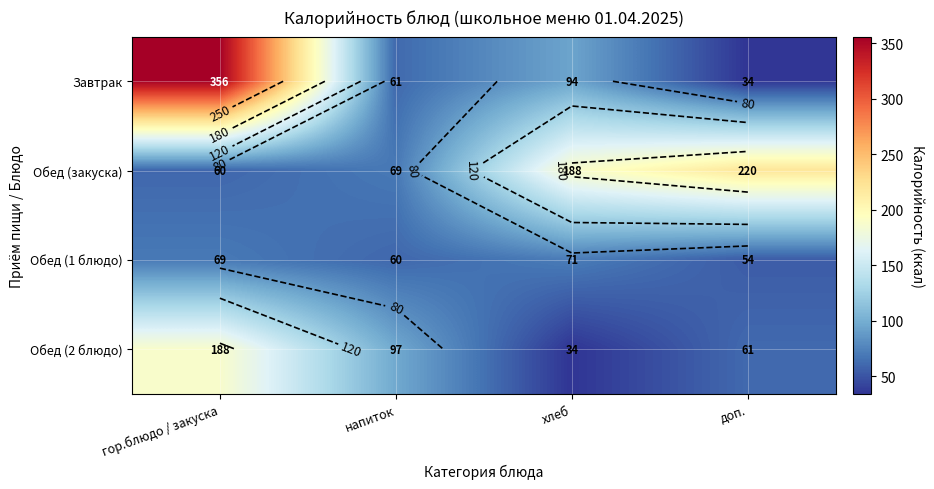

Between напиток and гор.блюдо / закуска, which is larger?

гор.блюдо / закуска